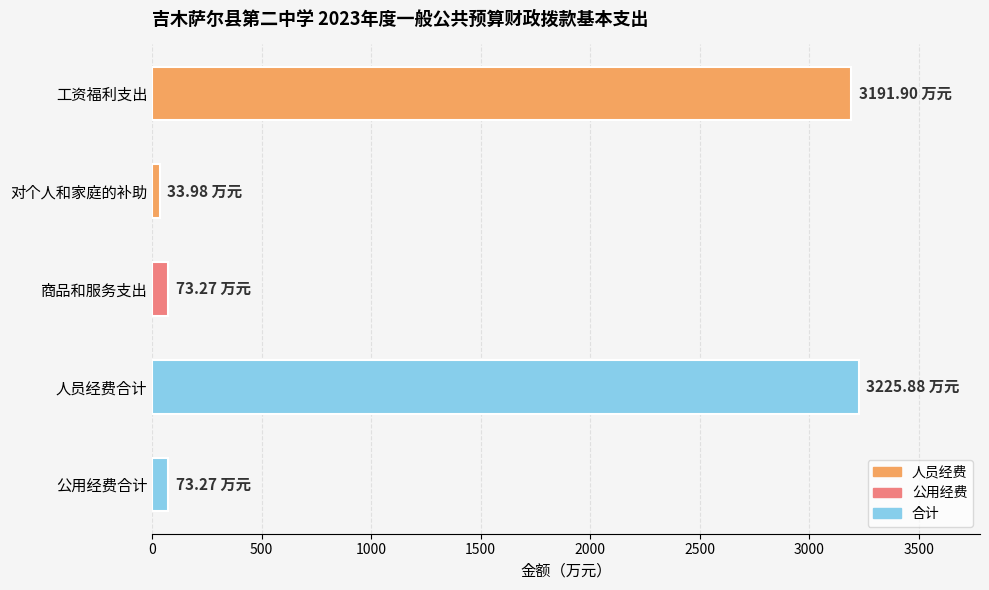

How many series are shown in this chart?

1